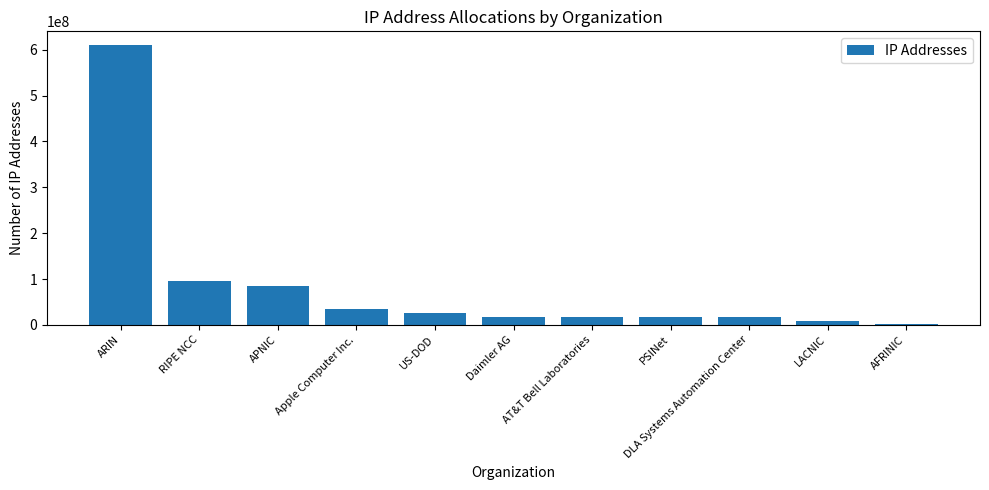

Which has a higher value, LACNIC or PSINet?

PSINet